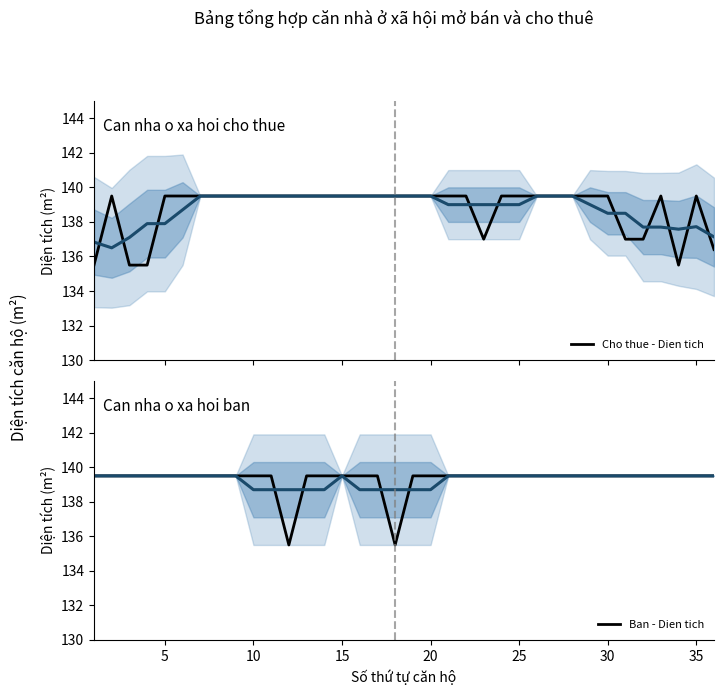

Is it true that Ban - Dien tich equals 139.5 at 15?

True